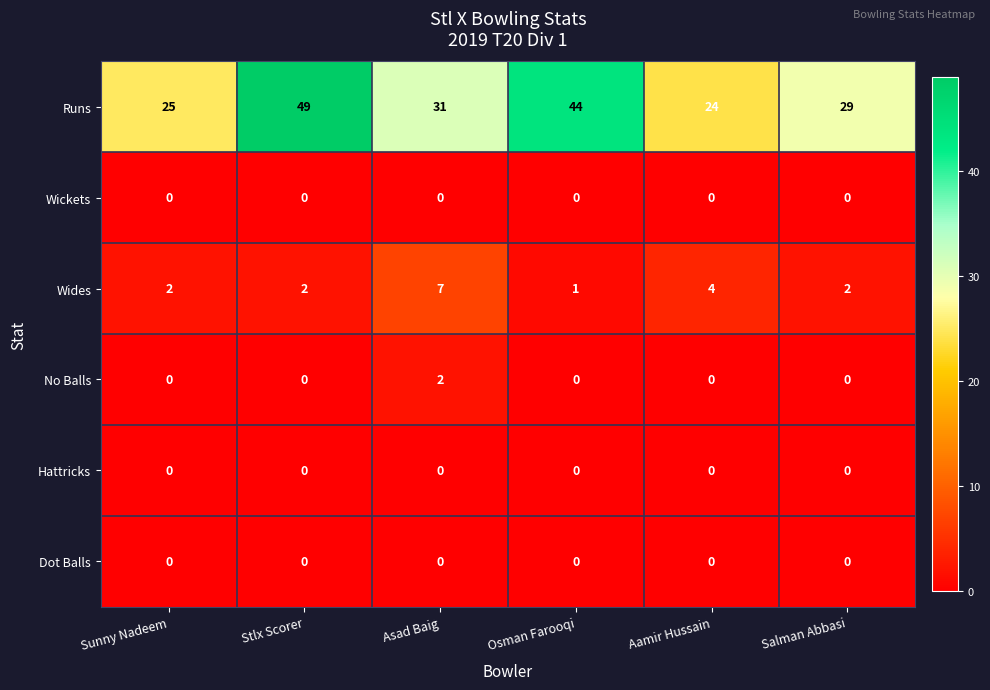

At which label does Wides reach its minimum?

Osman Farooqi